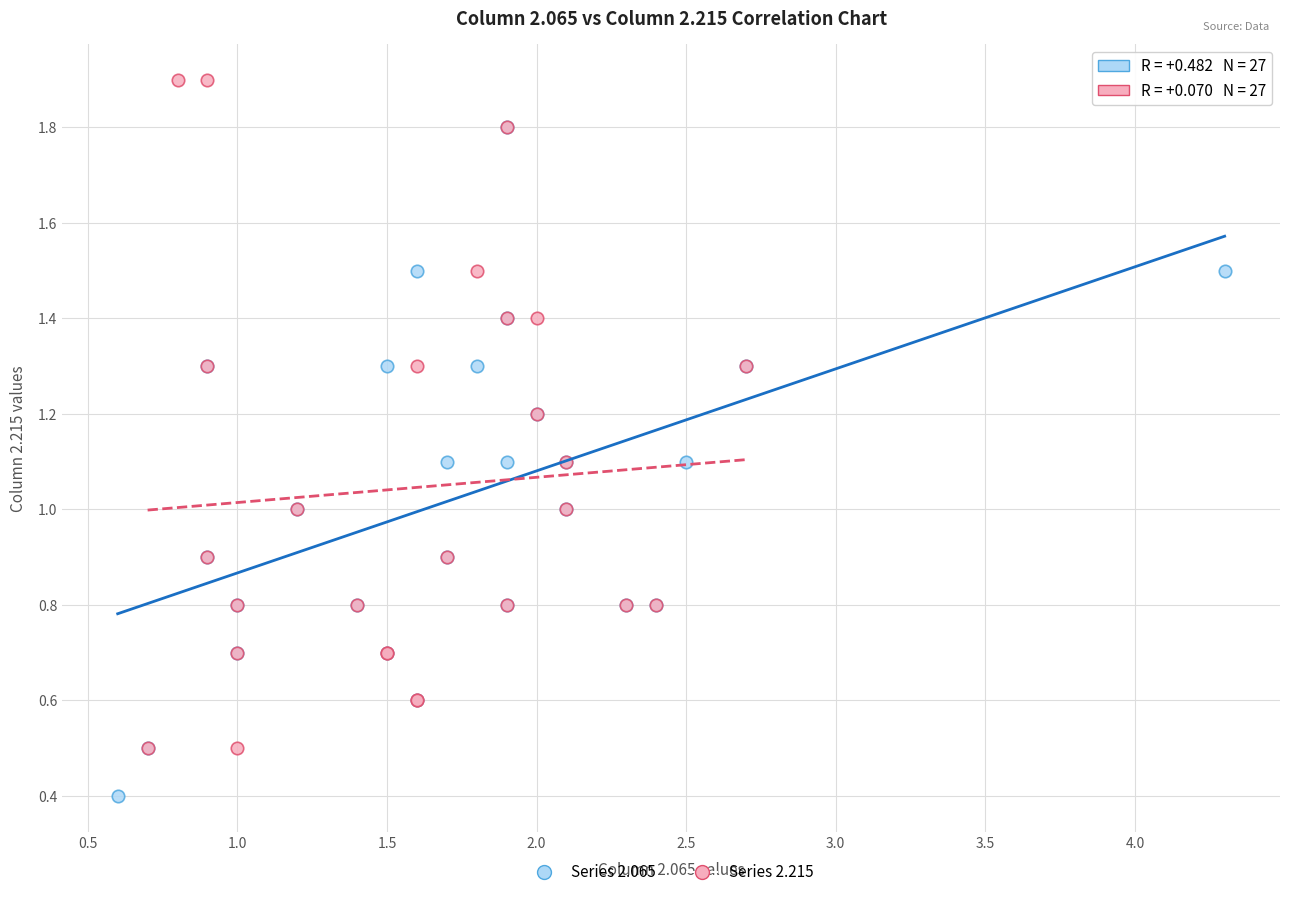

What are all the series names shown in the legend?

Series 2.065, Series 2.215